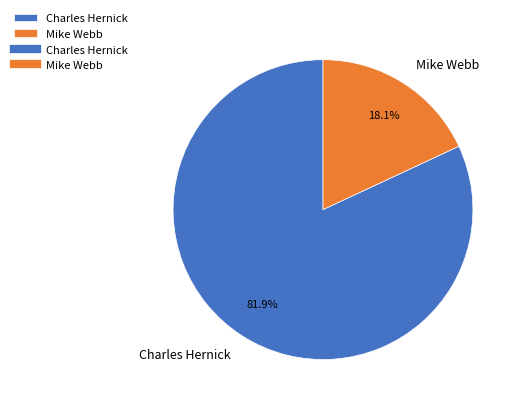

What portion of the pie excludes Mike Webb?

81.9%